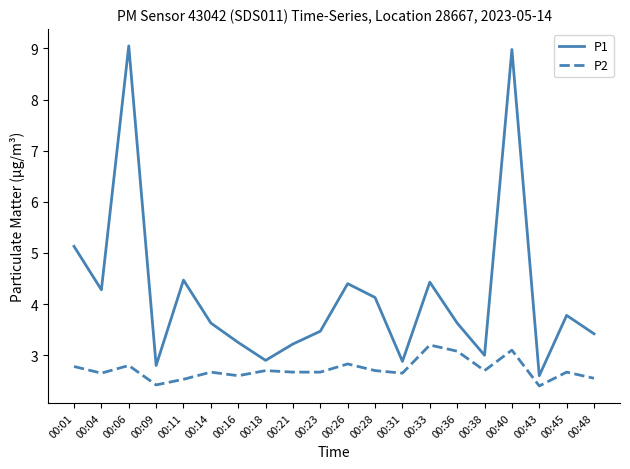

Which series has the largest total across all categories?

P1